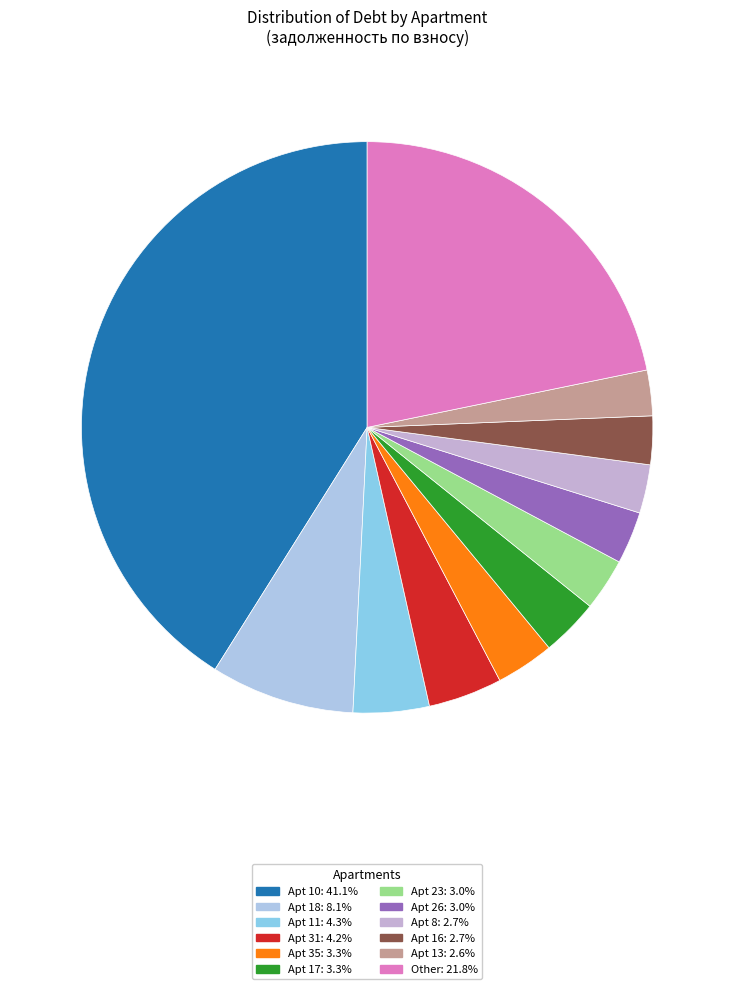

How many slices are in this pie chart?

12